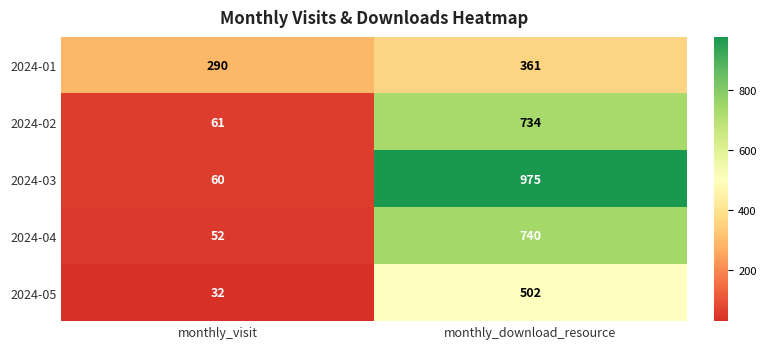

What is the sum of all 2024-05 values?

534